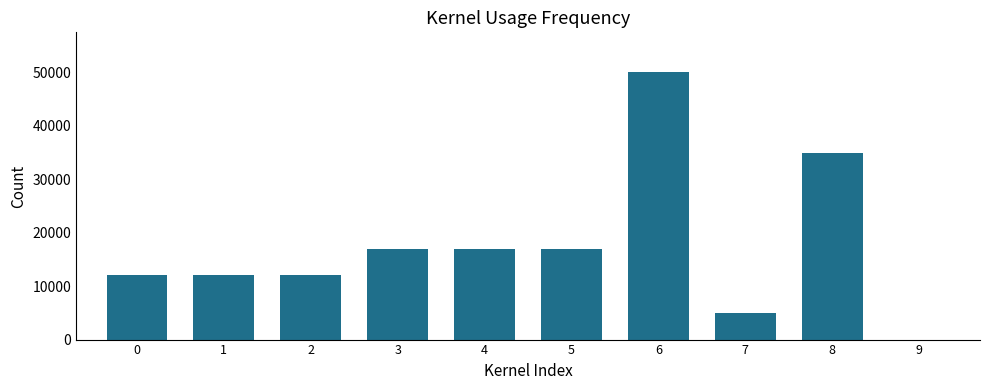

What is the maximum value shown in the chart?

50000